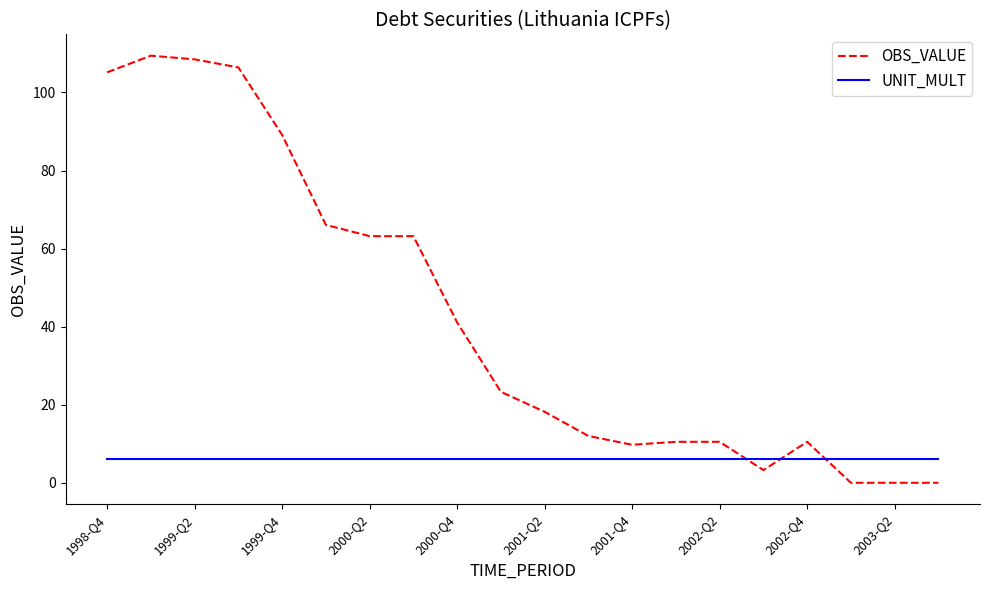

How many lines are shown in the chart?

2